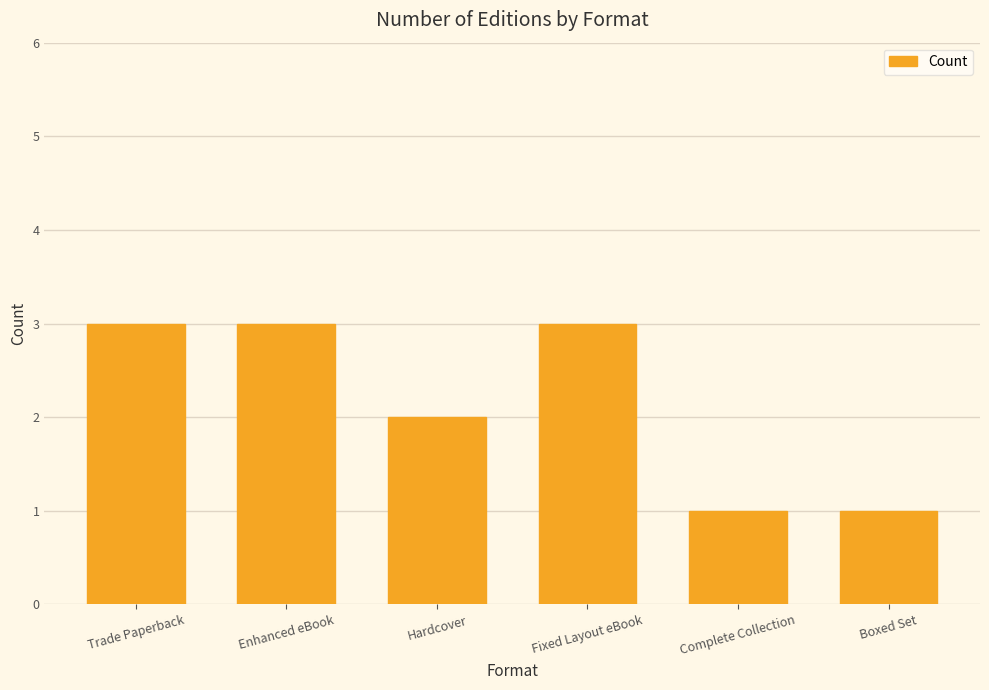

Are the bars horizontal?

No